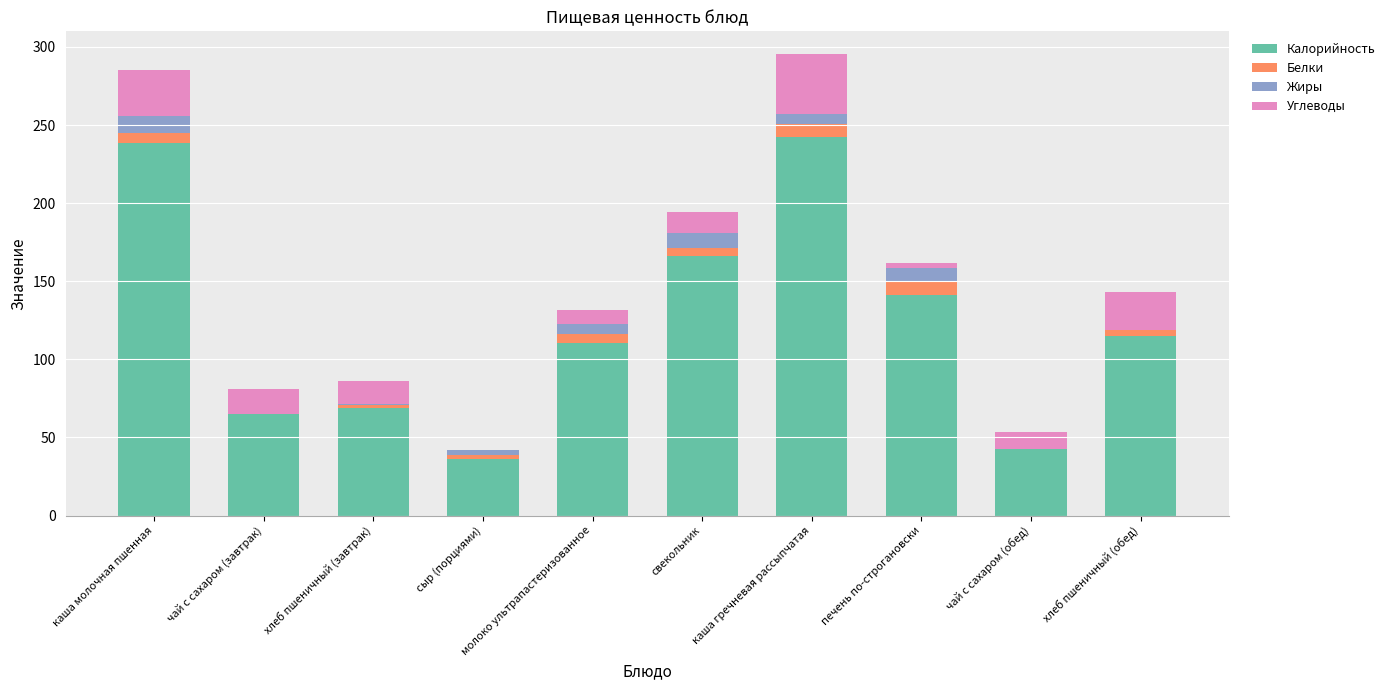

Is it true that Калорийность equals 35.1 at хлеб пшеничный (обед)?

False